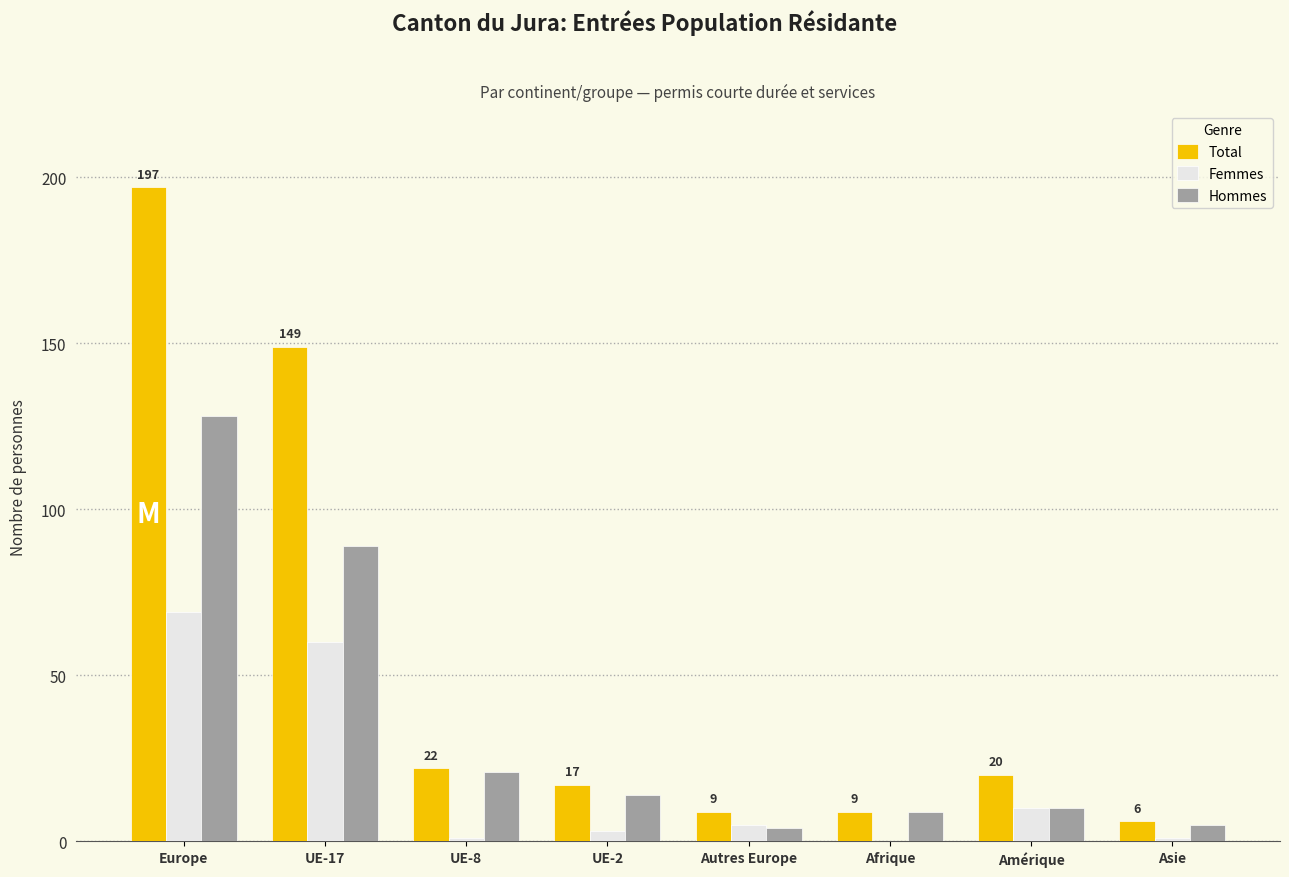

True or false: Total has a value of 6 at UE-8.

False